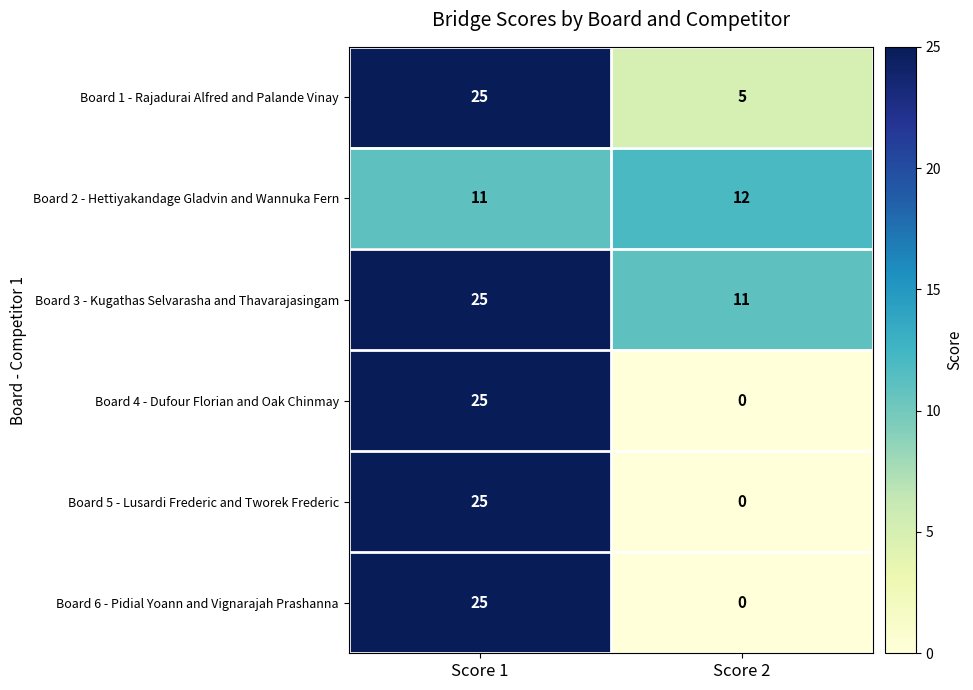

Is it true that Board 1 - Rajadurai Alfred and Palande Vinay equals 5 at Score 2?

True